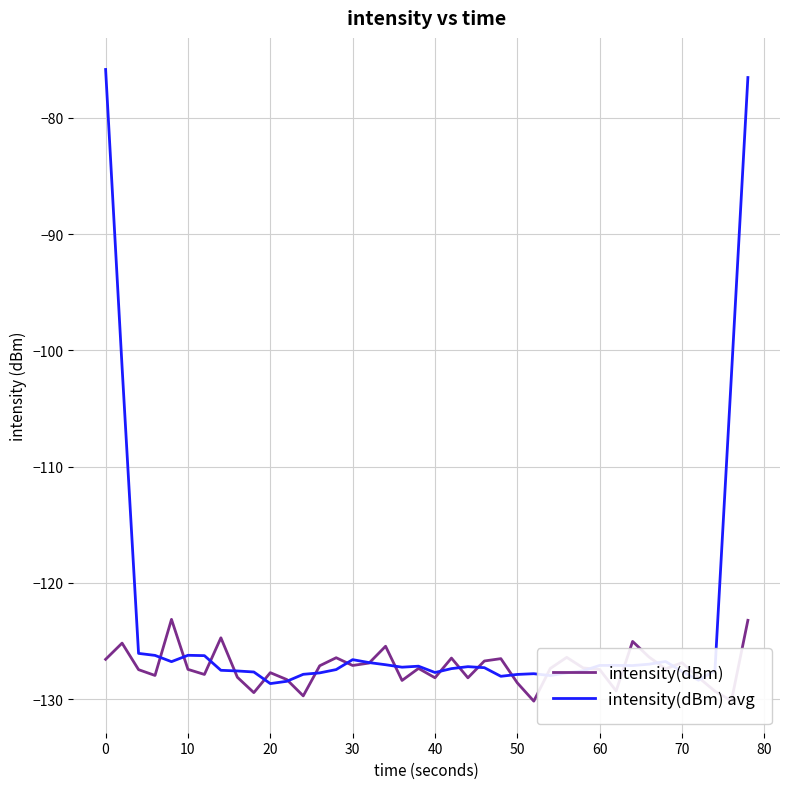

What is the highest value of the intensity(dBm) series?

-123.1